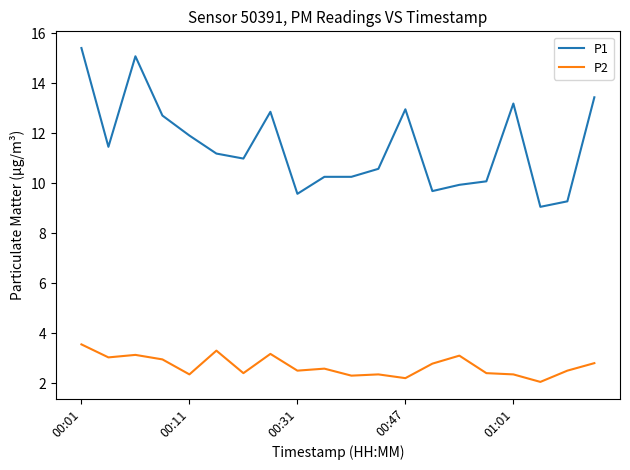

Rank the series by their average value, from lowest to highest.

P2, P1